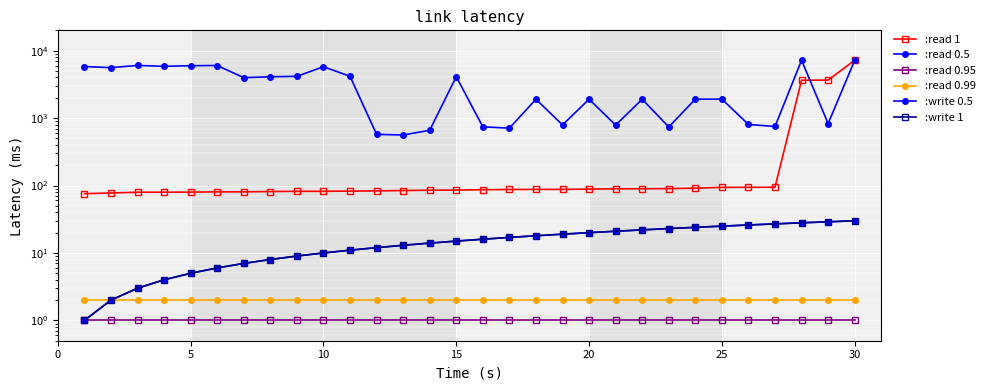

What are all the series names shown in the legend?

:read 1, :read 0.5, :read 0.95, :read 0.99, :write 0.5, :write 1